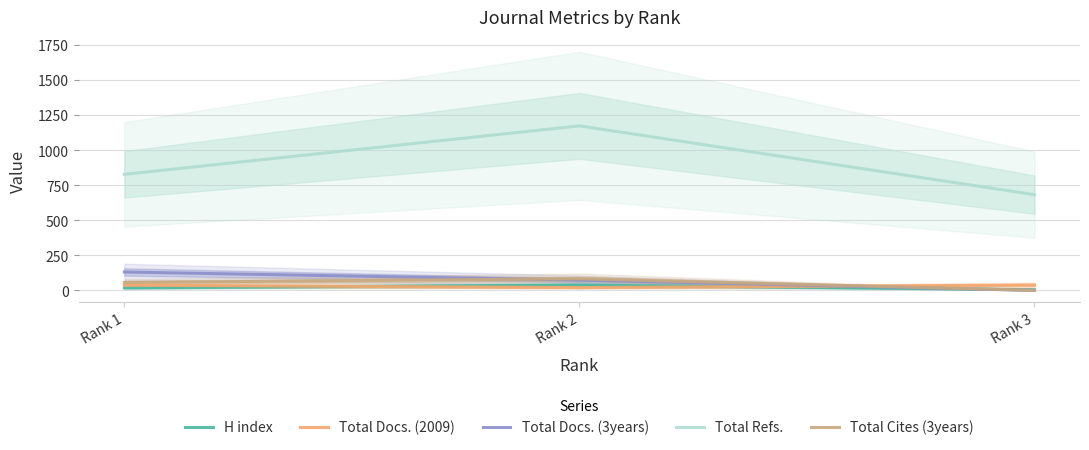

What is the maximum value shown in the chart?

1174